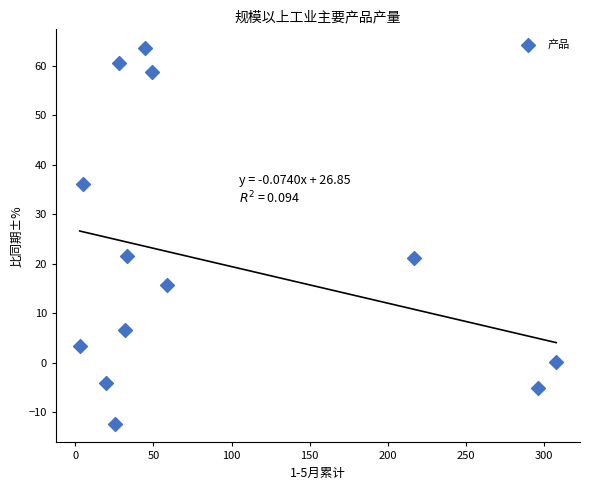

What is the range of Y values (max minus min)?

75.9